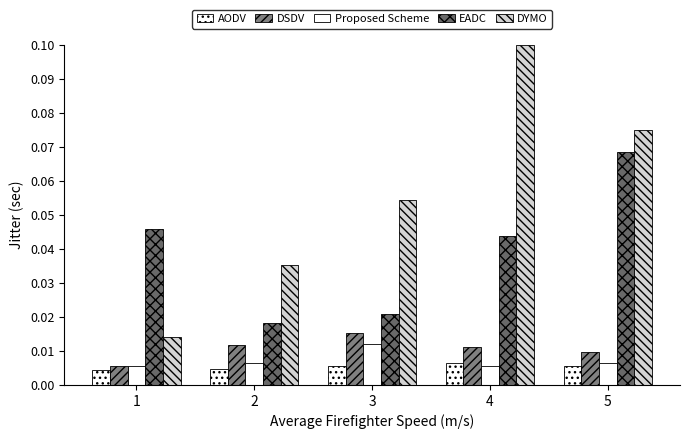

Is the value of EADC at 5 greater than the value of DSDV at 1?

Yes